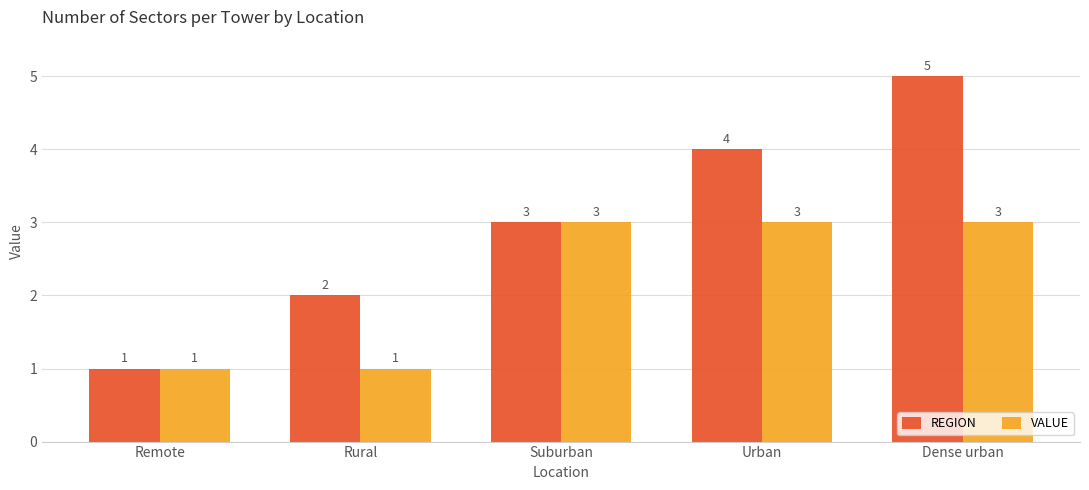

The REGION series shows 2 at Rural. True or false?

True